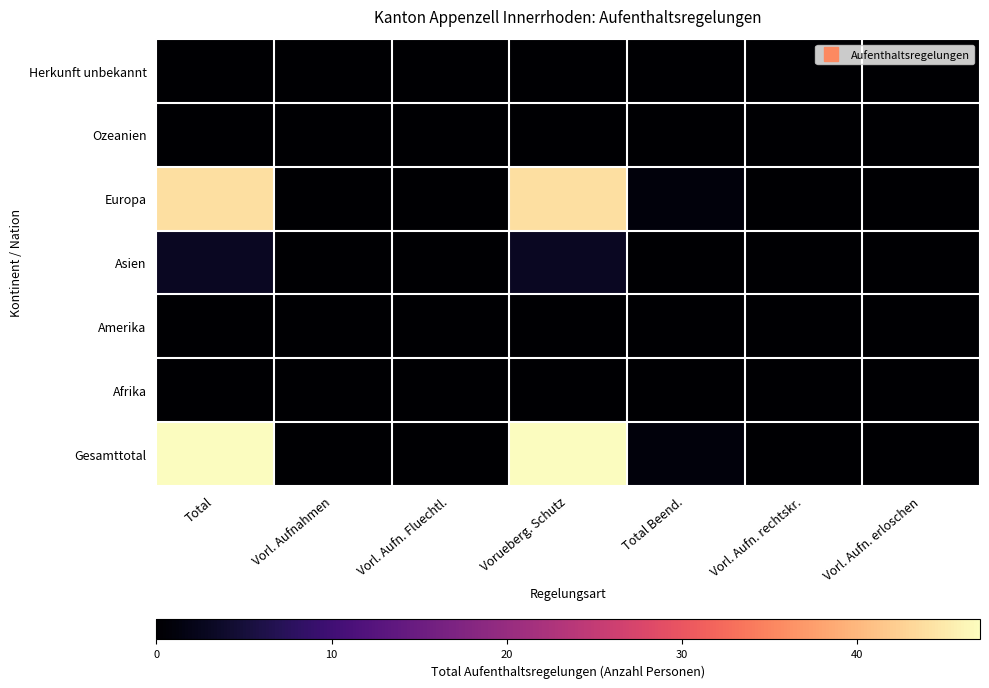

At how many categories does at least one series exceed 13?

2